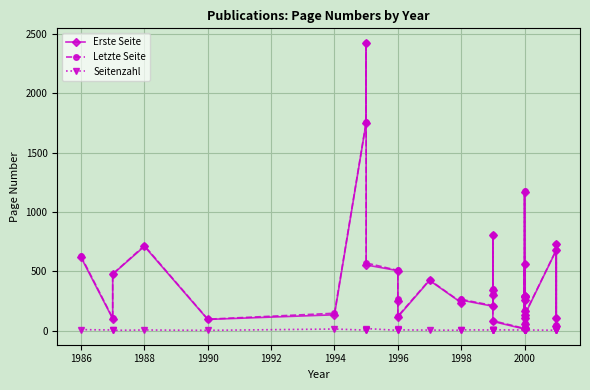

How many values in the Letzte Seite series exceed 287?

17